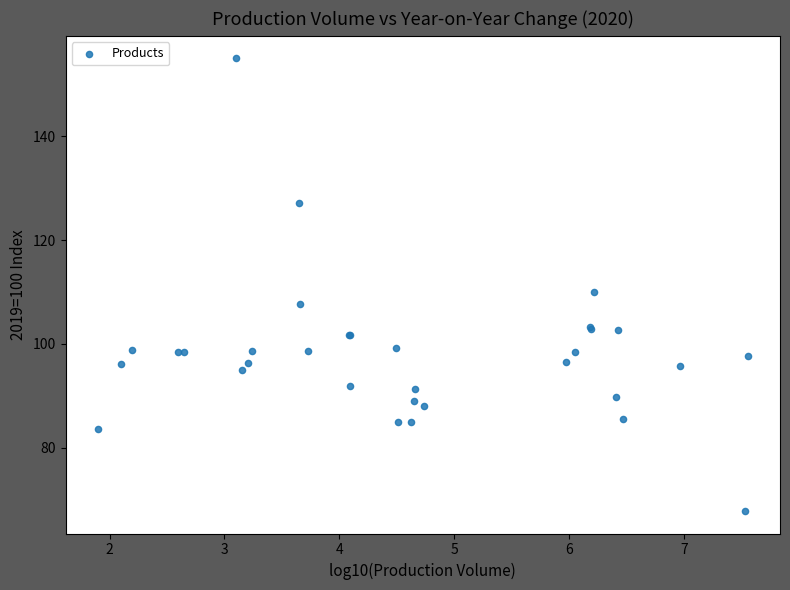

What Y value in the scatter plot is closest to 111?

110.0